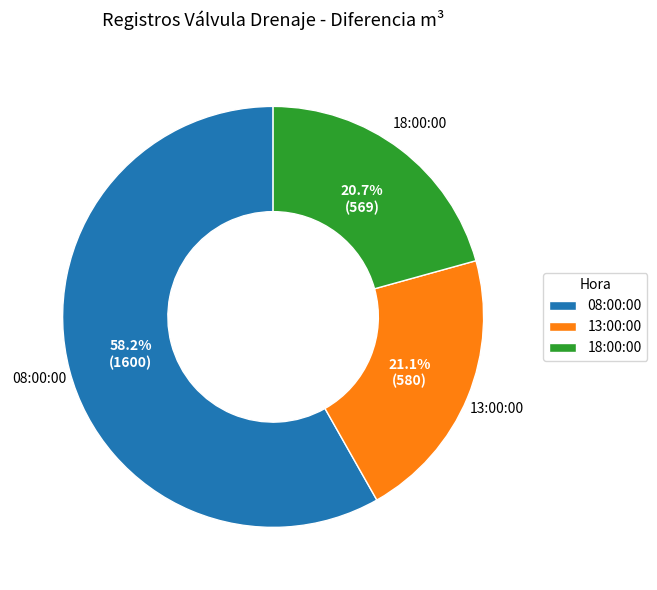

What is the largest slice in the pie chart?

08:00:00